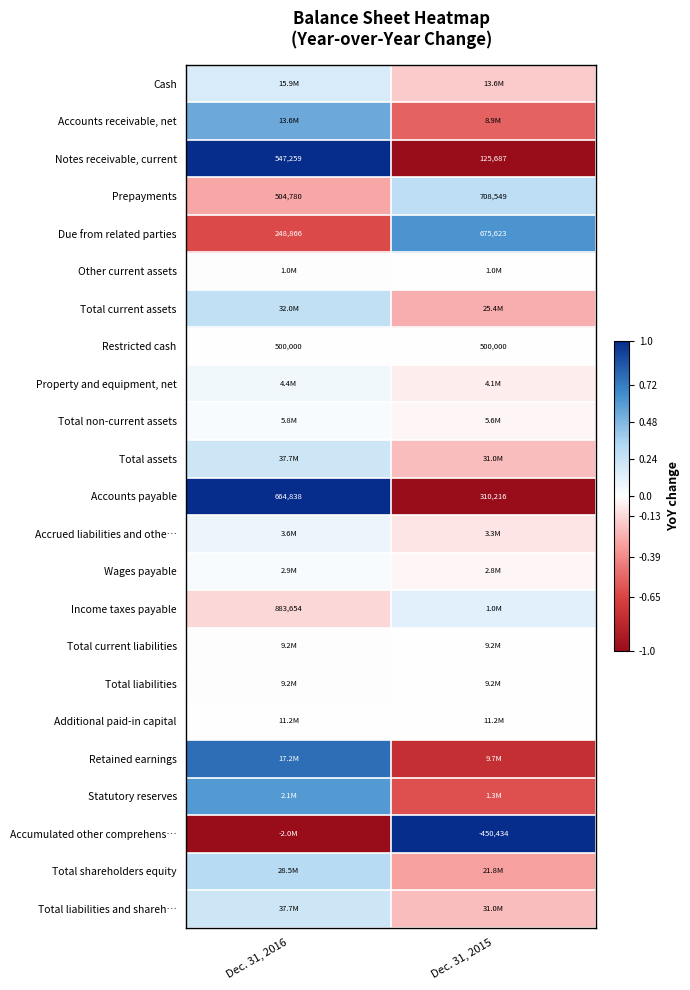

How many data points in Retained earnings are less than 0?

1